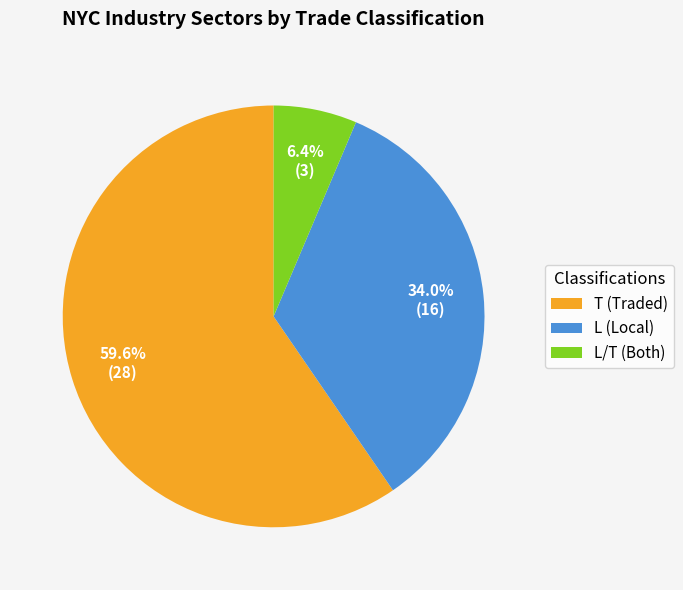

What percentage do L (Local) and T (Traded) together represent?

93.6%